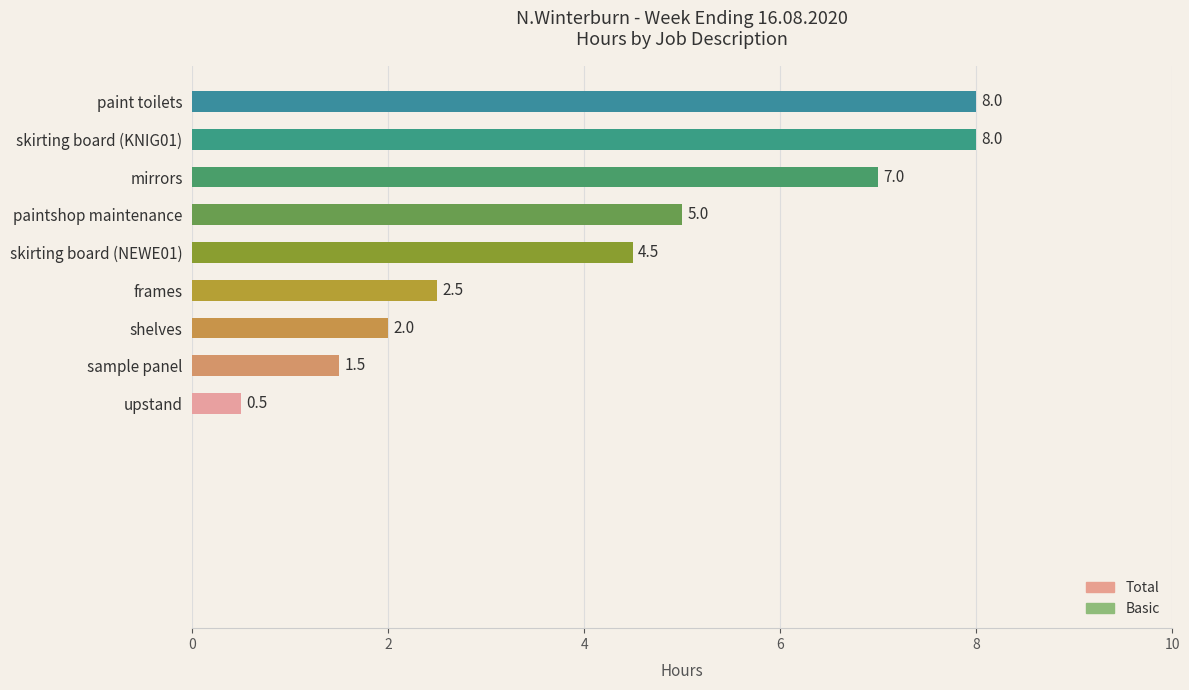

What is the greatest value displayed?

8.0